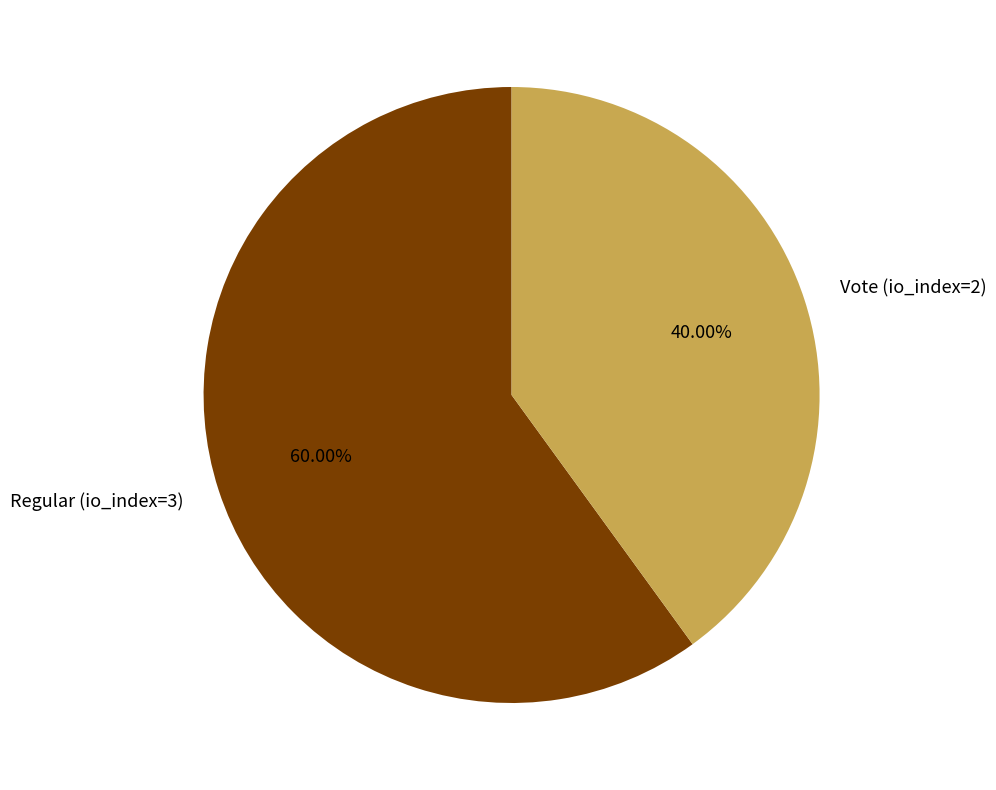

Is it true that Vote (io_index=2) is 40% of the pie?

True